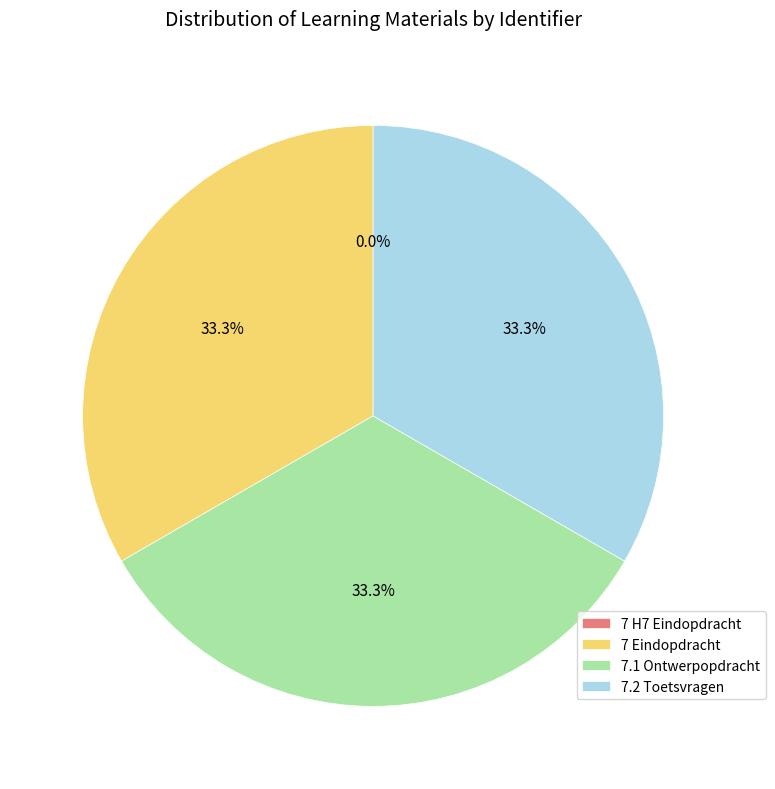

True or false: 7.1 Ontwerpopdracht accounts for 42% of the total.

False